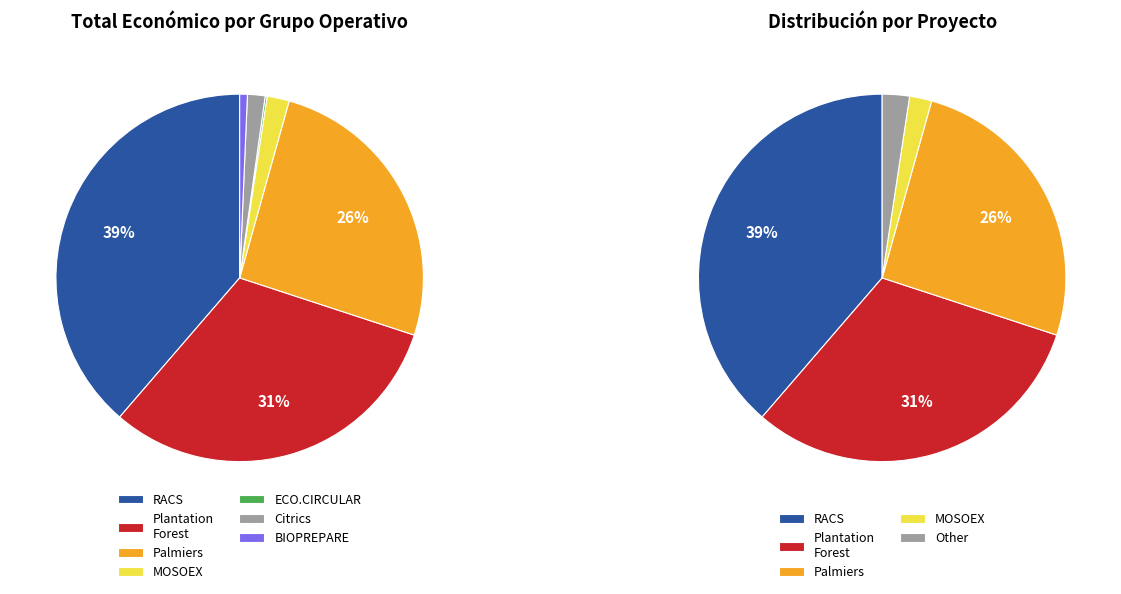

To the nearest percent, what is the difference between the largest and smallest slice percentages?

39%